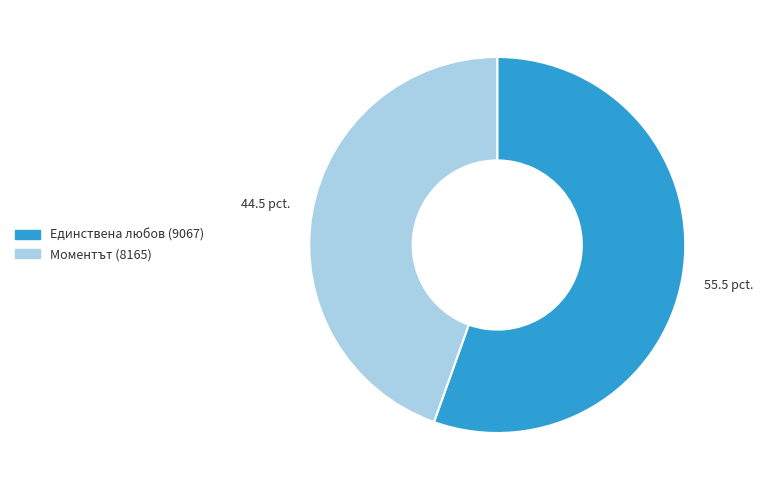

Is it true that Единствена любов (9067) is 55% of the pie?

True